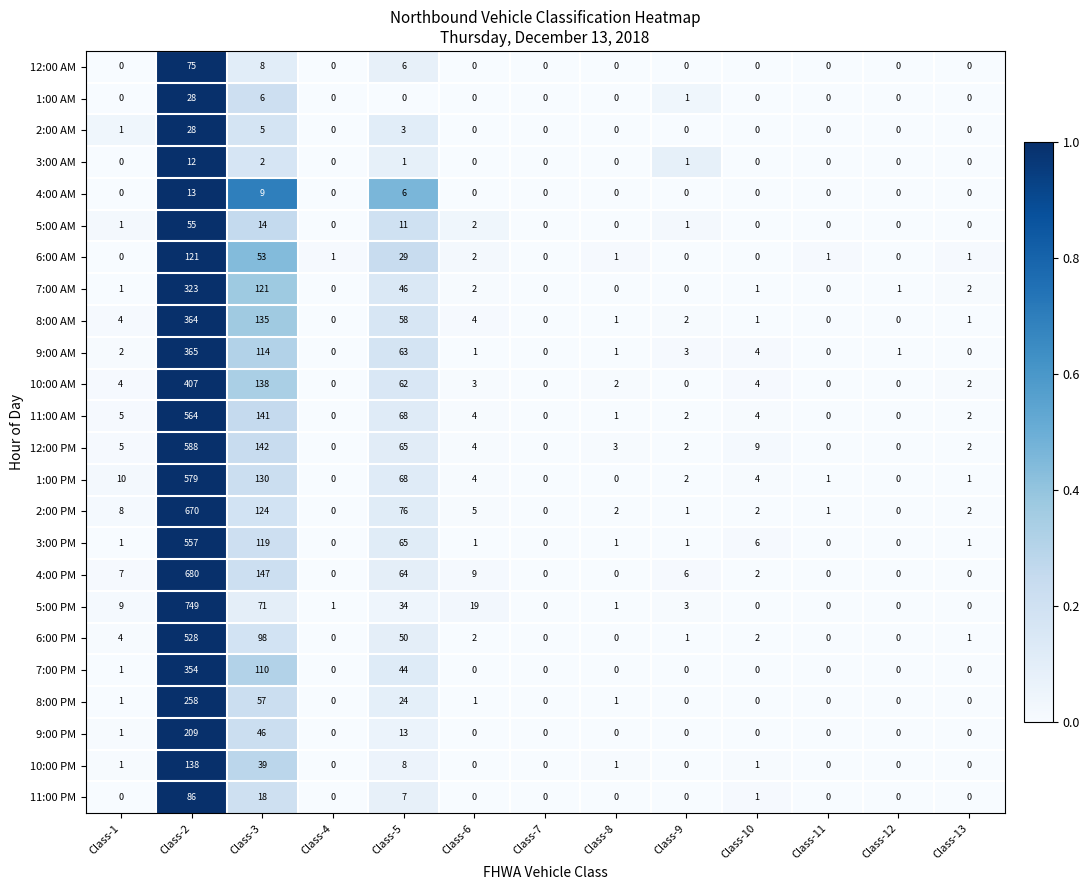

How many data points does each series have?

13